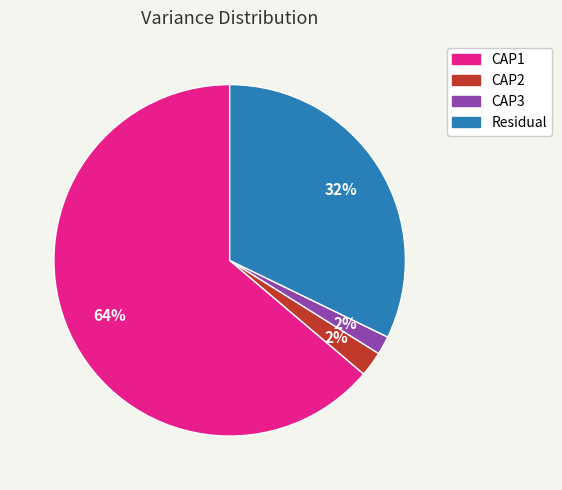

True or false: CAP3 accounts for 2% of the total.

True